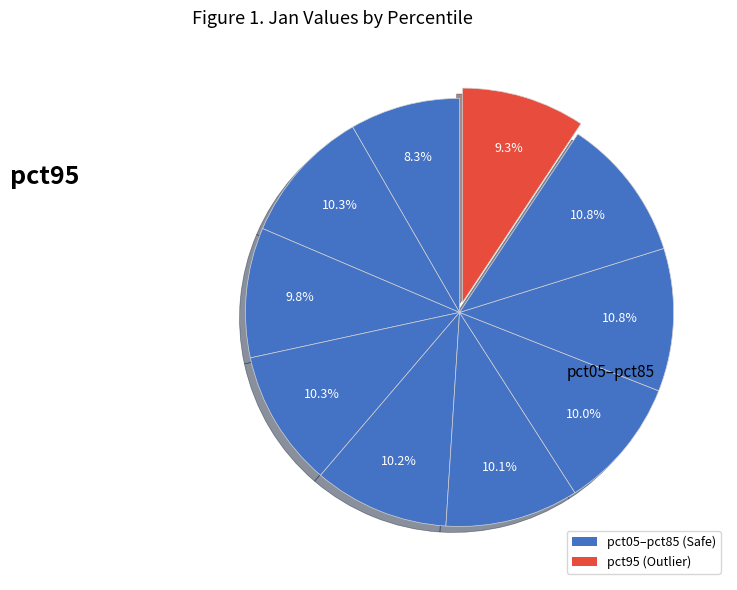

How many slices are in this pie chart?

10